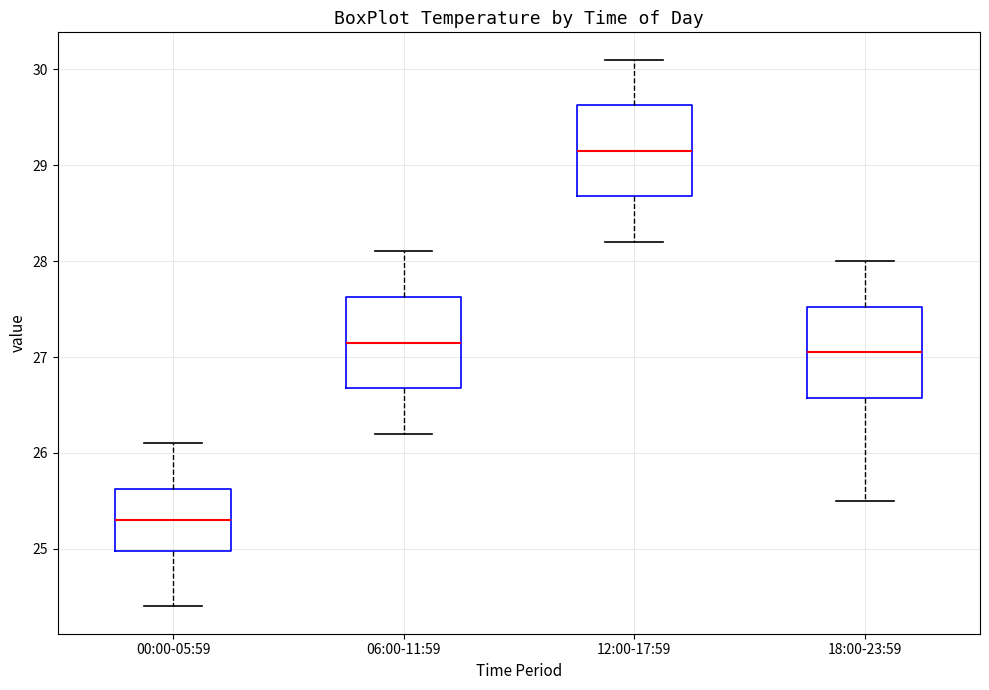

Reading left to right, read every box against the y-axis: the position of its median line, the range the box covers, and the ends of its whiskers. The values are not printed on the chart, so give them approximately, as read against the axis.

00:00-05:59: median 25.3, box 25.0 to 25.6, whiskers 24.4 to 26.1
06:00-11:59: median 27.2, box 26.7 to 27.6, whiskers 26.2 to 28.1
12:00-17:59: median 29.2, box 28.7 to 29.6, whiskers 28.2 to 30.1
18:00-23:59: median 27.1, box 26.6 to 27.5, whiskers 25.5 to 28.0